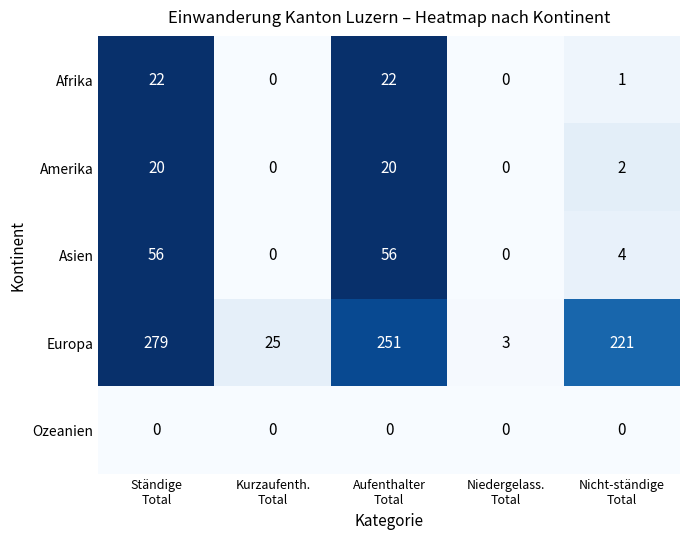

Which series has the largest total across all categories?

Europa